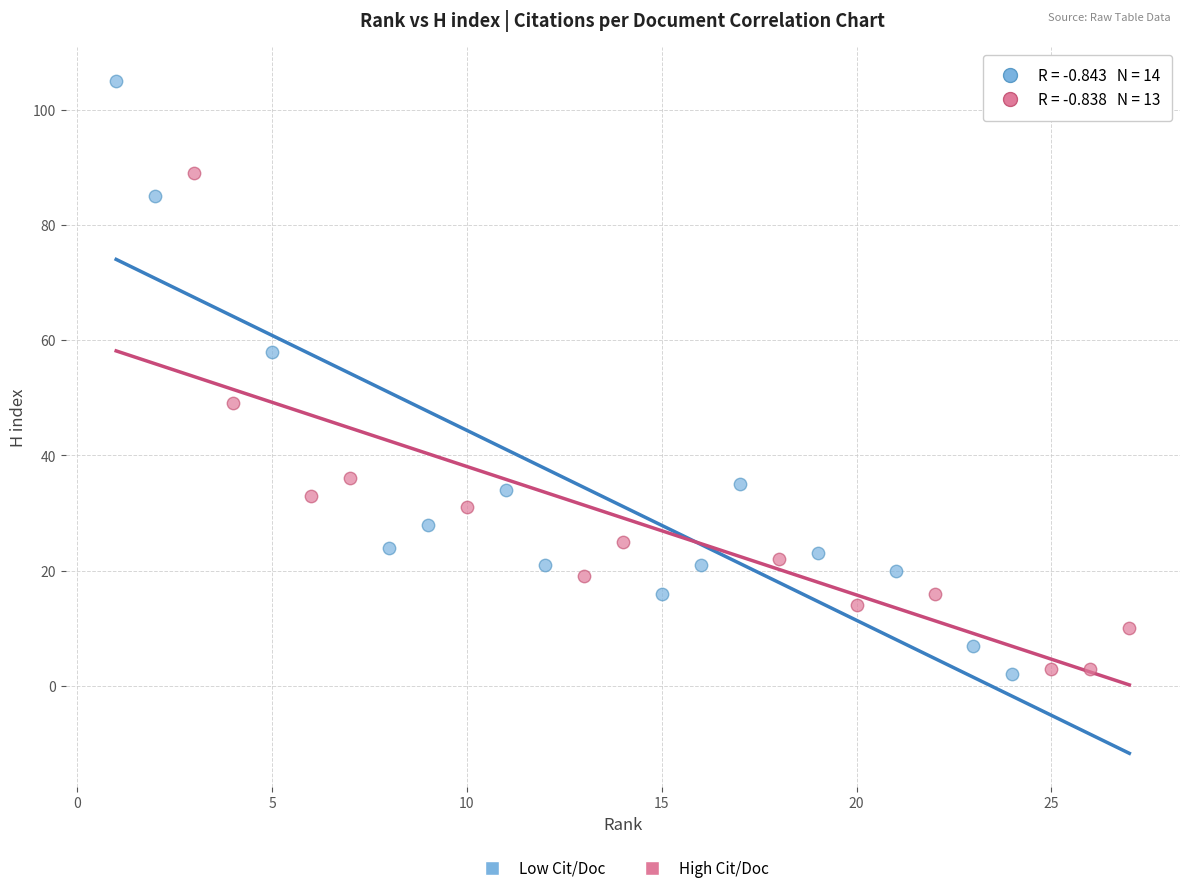

Which series contains the highest Y value?

Low Cit/Doc